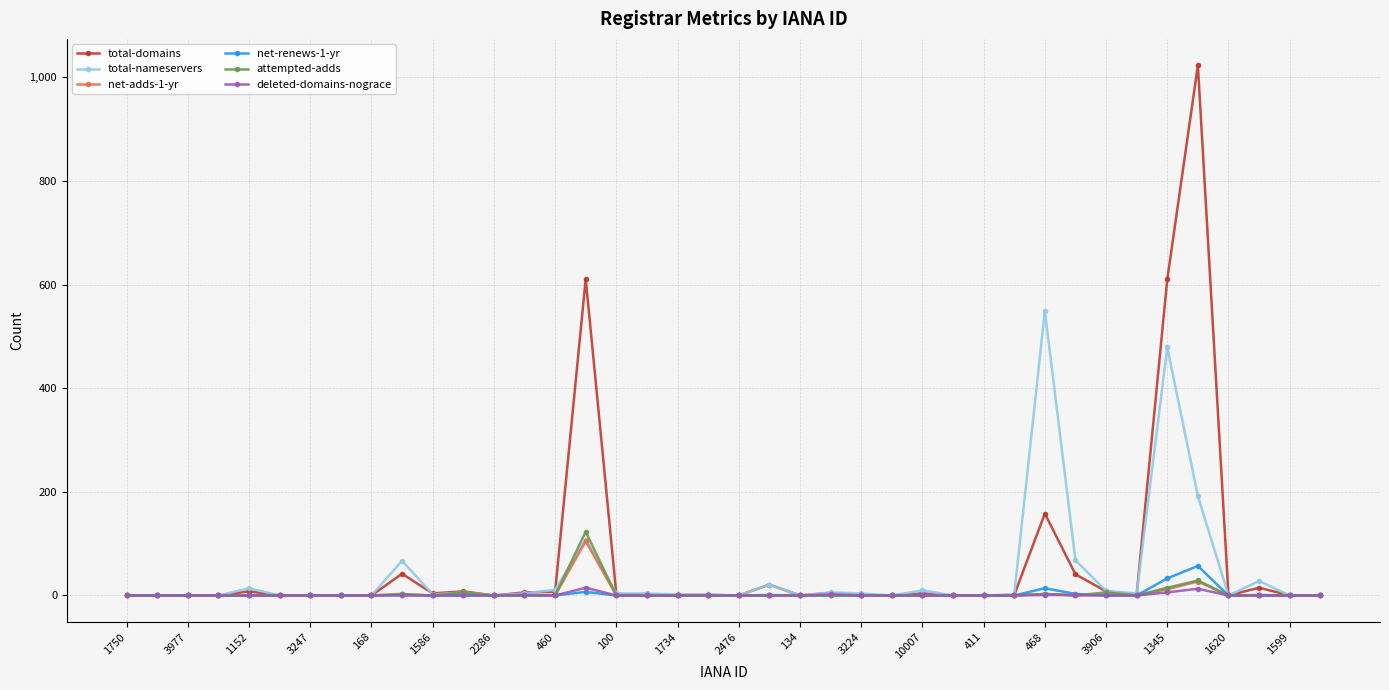

How many series are shown in this chart?

6